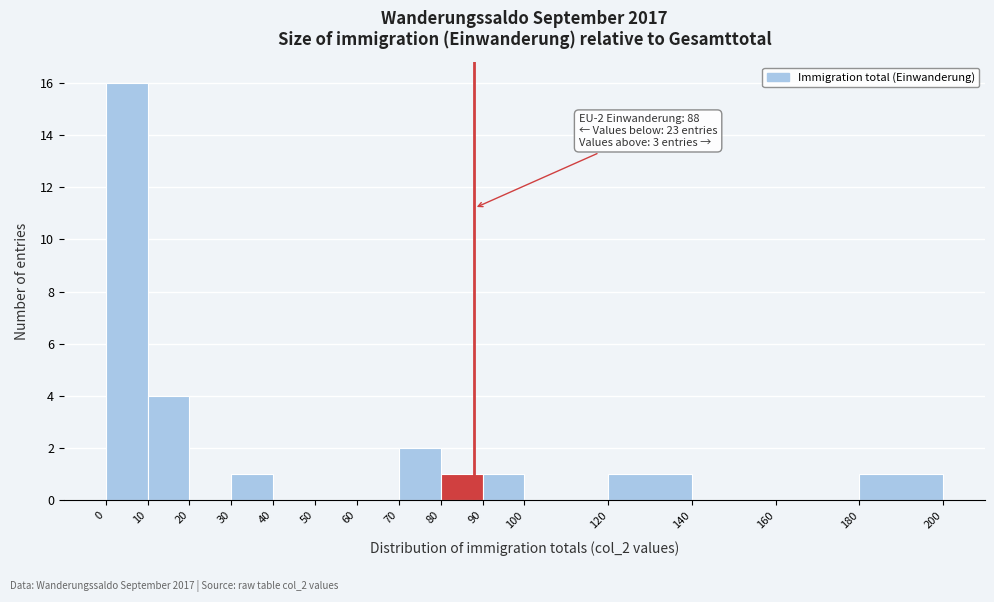

Over which range of the x-axis is the bar tallest?

0 to 10